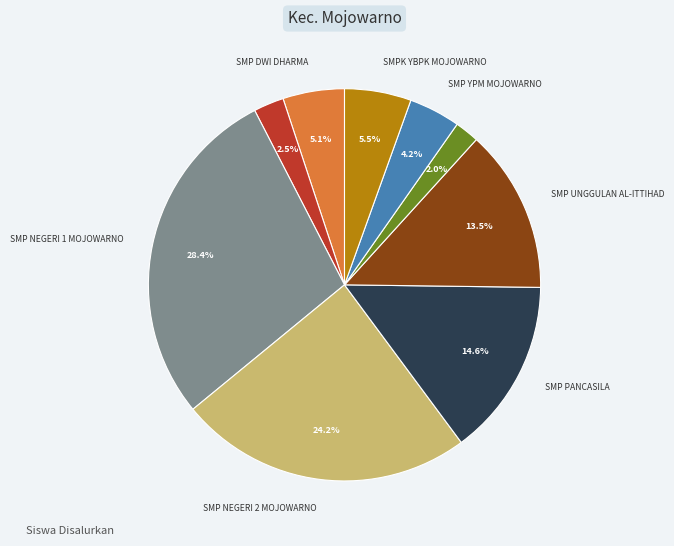

Is there any slice that represents more than half of the pie?

No